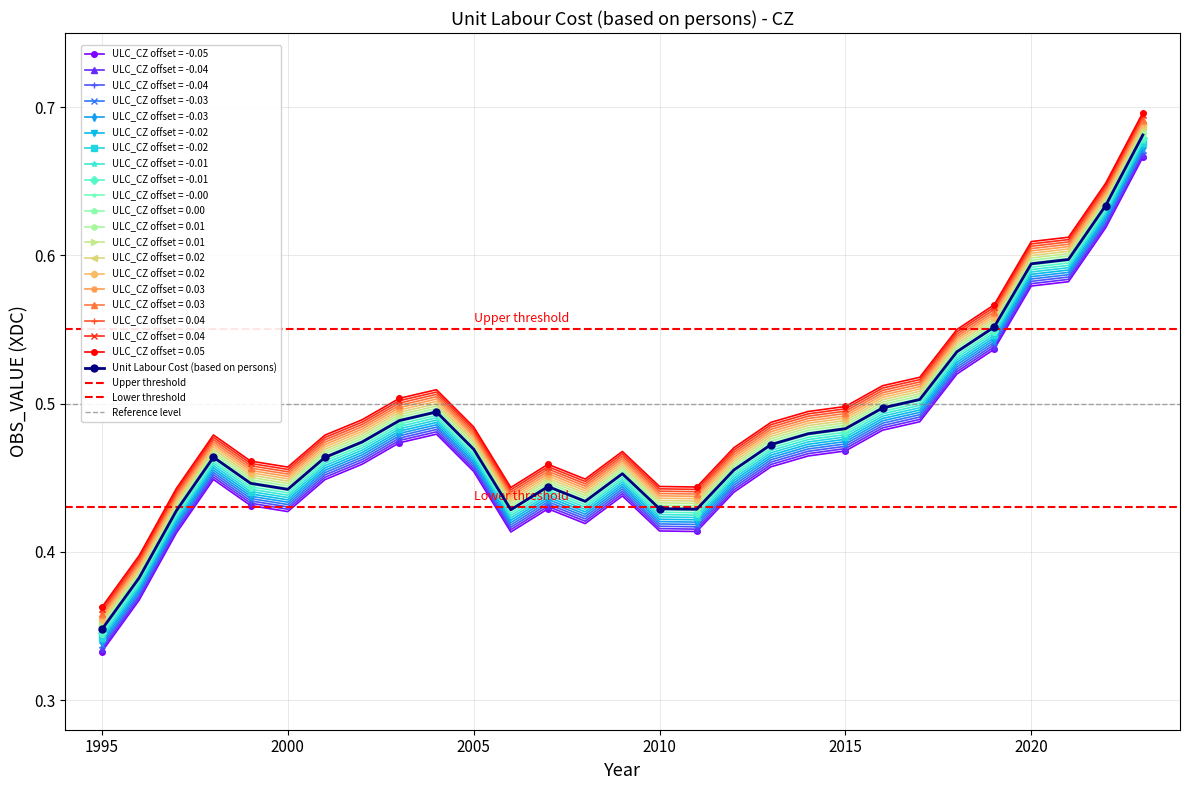

What is the sum of all values?

13.6